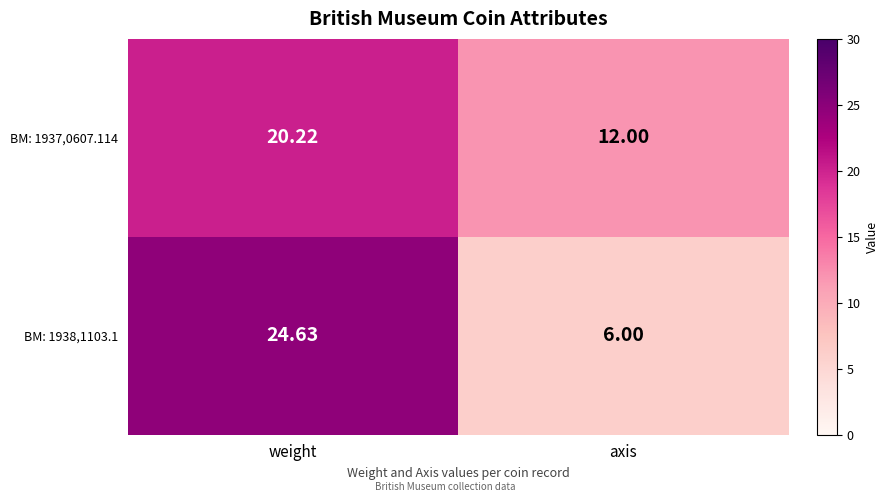

At weight, list the series in order from largest to smallest.

BM: 1938,1103.1, BM: 1937,0607.114